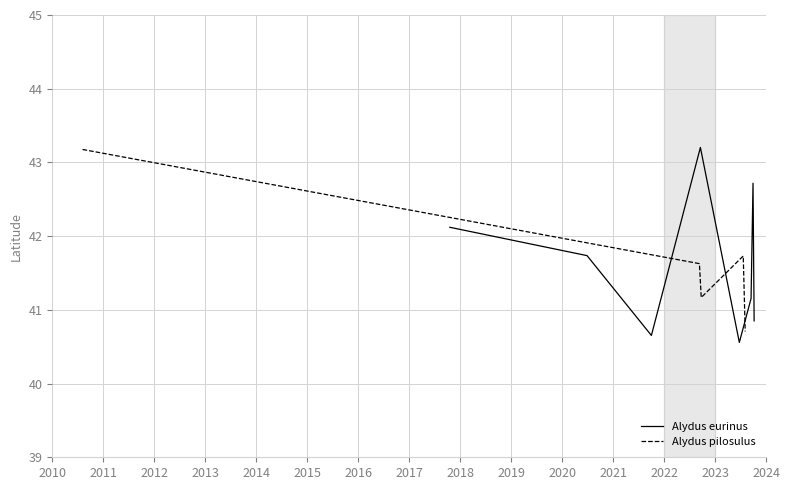

What is the maximum value for Alydus pilosulus?

43.2